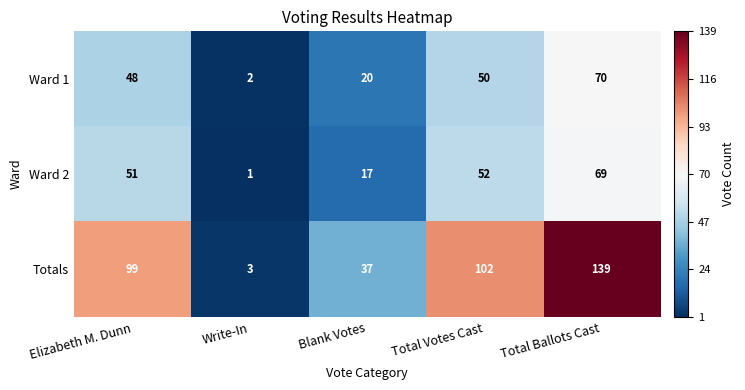

What is the difference between the highest and lowest values at Blank Votes?

20